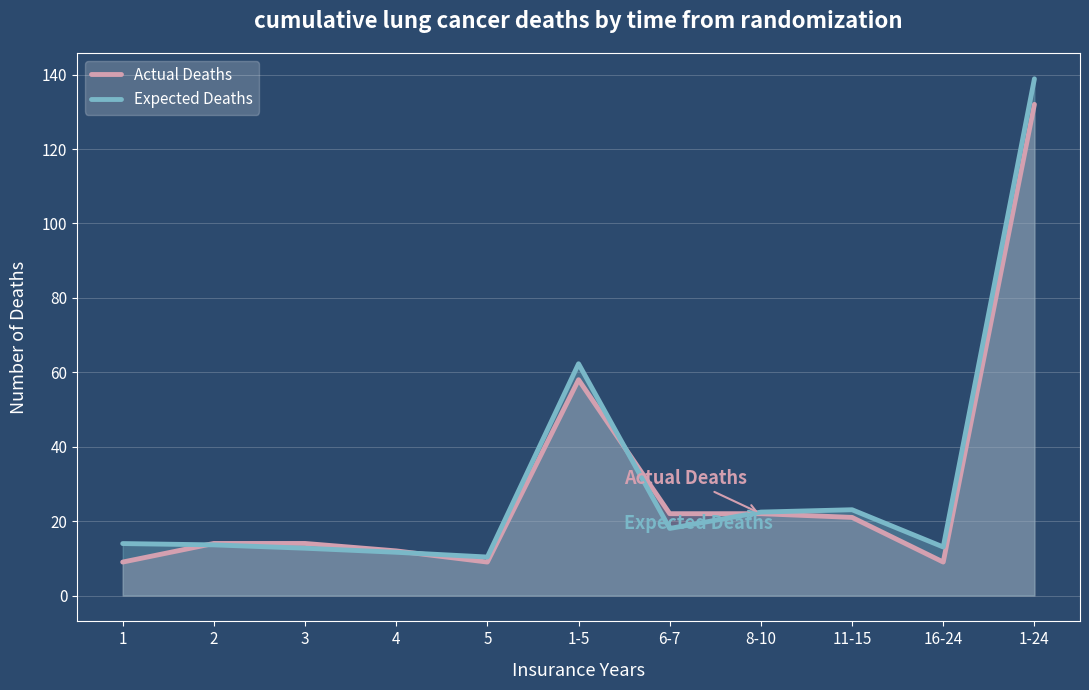

At which label is Expected Deaths closest to 74?

1-5